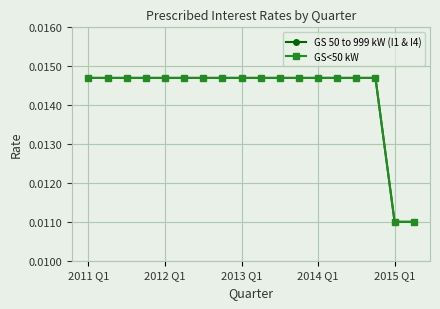

True or false: GS<50 kW and GS 50 to 999 kW (I1 & I4) intersect in this chart.

False